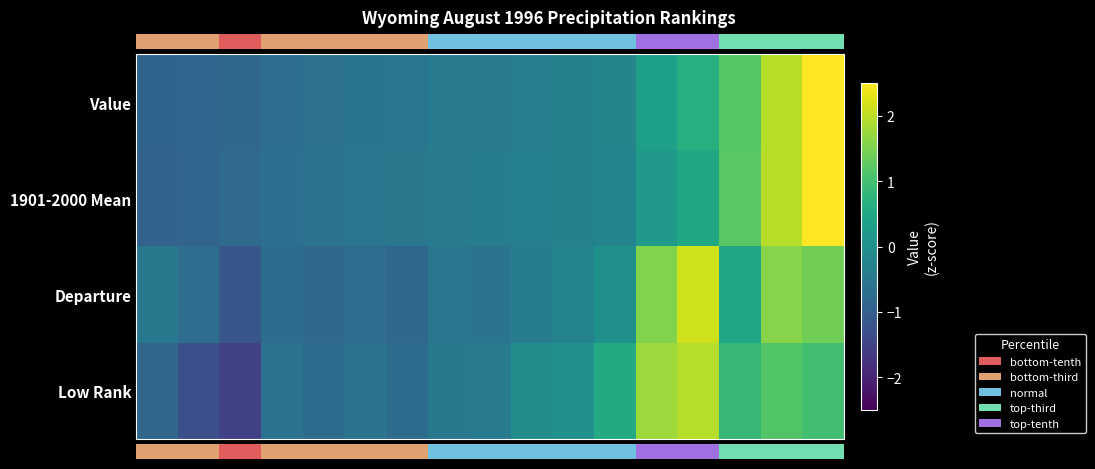

Reading right to left, transcribe all the data shown in this chart.

Value: 60=2.6	48=2.0	36=1.2	24=0.7	18=0.3	12=-0.2	11=-0.3	10=-0.4	9=-0.4	8=-0.5	7=-0.5	6=-0.6	5=-0.6	4=-0.7	3=-0.8	2=-0.9	1=-0.9
1901-2000 Mean: 60=2.7	48=2.0	36=1.2	24=0.5	18=0.2	12=-0.2	11=-0.3	10=-0.3	9=-0.4	8=-0.4	7=-0.5	6=-0.5	5=-0.6	4=-0.7	3=-0.8	2=-0.9	1=-0.9
Departure: 60=1.4	48=1.6	36=0.5	24=2.1	18=1.5	12=0.0	11=-0.2	10=-0.4	9=-0.6	8=-0.5	7=-0.8	6=-0.7	5=-0.8	4=-0.7	3=-1.2	2=-0.7	1=-0.5
Low Rank: 60=1.0	48=1.1	36=0.8	24=1.9	18=1.8	12=0.5	11=0.0	10=-0.0	9=-0.4	8=-0.5	7=-0.7	6=-0.6	5=-0.7	4=-0.6	3=-1.5	2=-1.3	1=-0.8